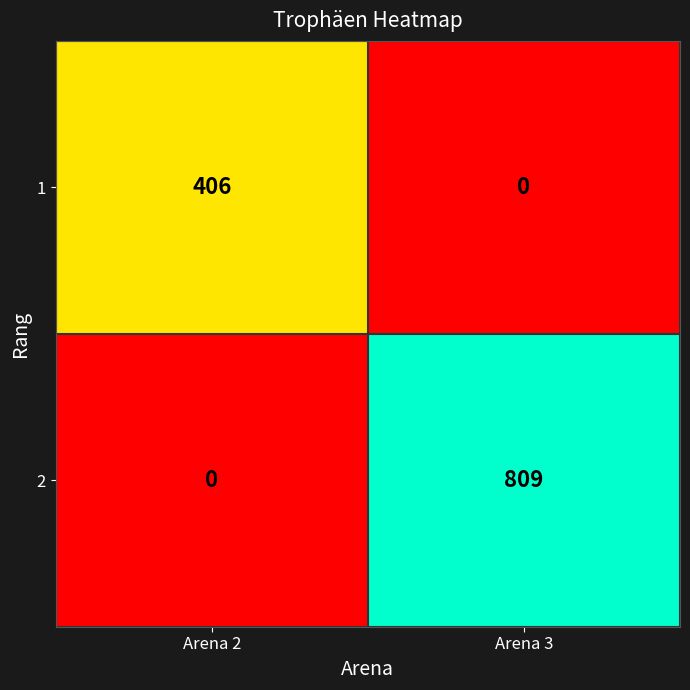

At which label is 2 closest to 404?

Arena 2